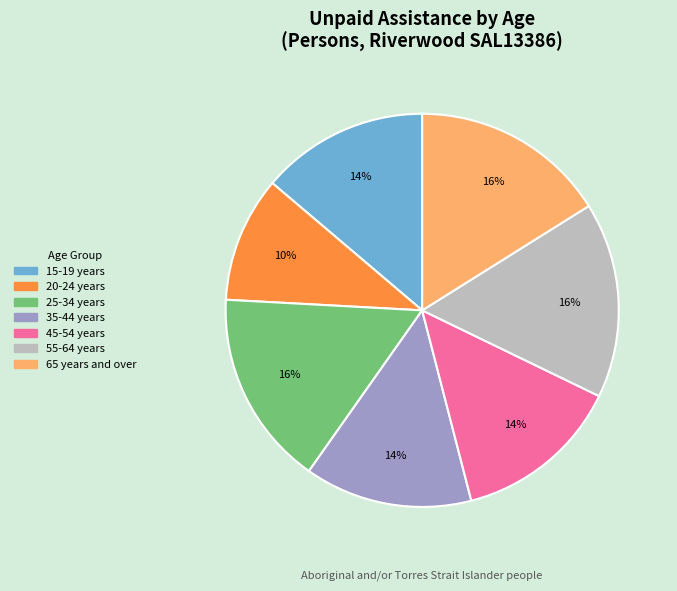

How many segments does this pie chart have?

7